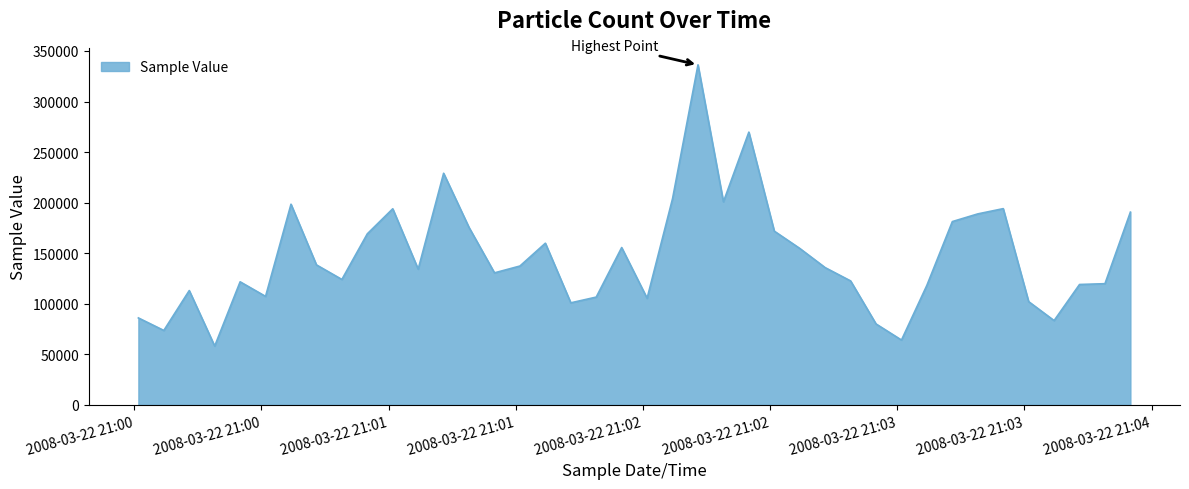

What is the maximum value shown in the chart?

336259